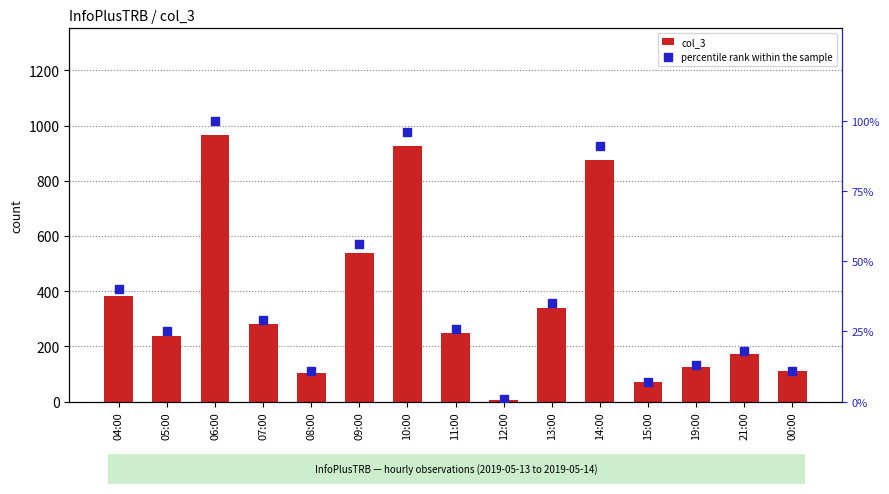

Which series has the widest spread of Y values?

col_3